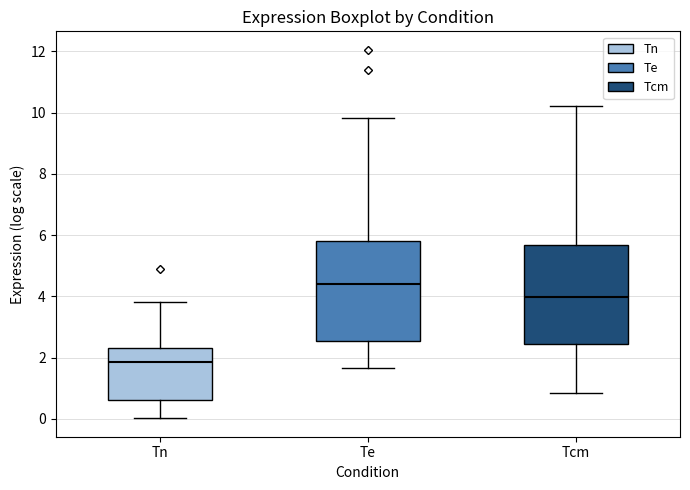

Reading left to right, read every box against the y-axis: the position of its median line, the range the box covers, and the ends of its whiskers. The values are not printed on the chart, so give them approximately, as read against the axis.

Tn: median 1.8, box 0.6 to 2.4, whiskers 0.0 to 3.8
Te: median 4.4, box 2.6 to 5.8, whiskers 1.6 to 9.8
Tcm: median 4.0, box 2.4 to 5.6, whiskers 0.8 to 10.2